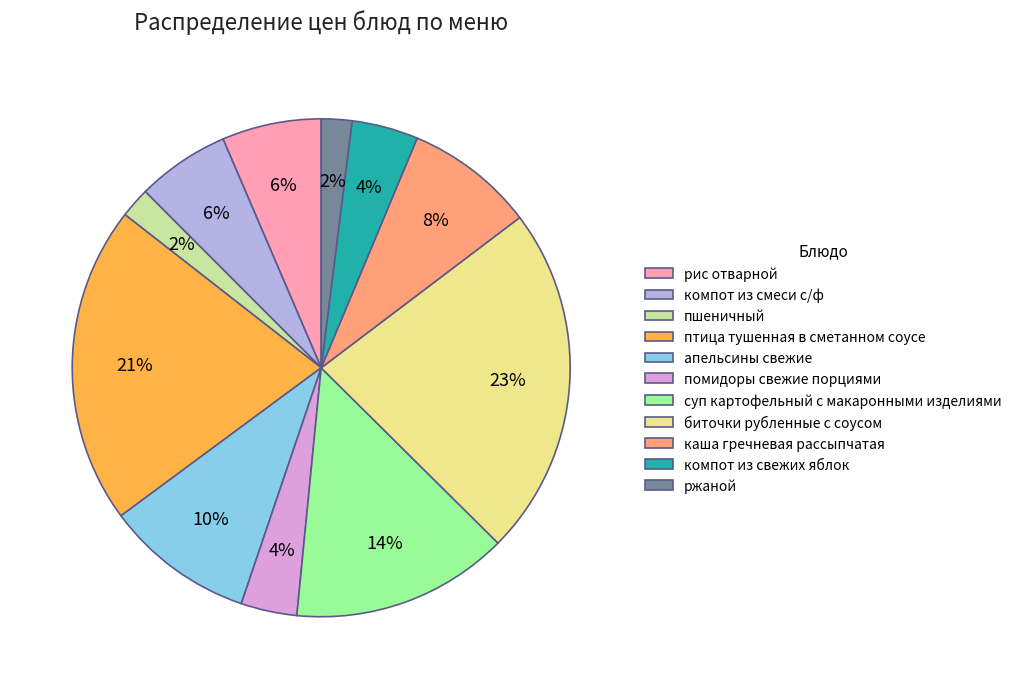

What is the largest slice in the pie chart?

биточки рубленные с соусом